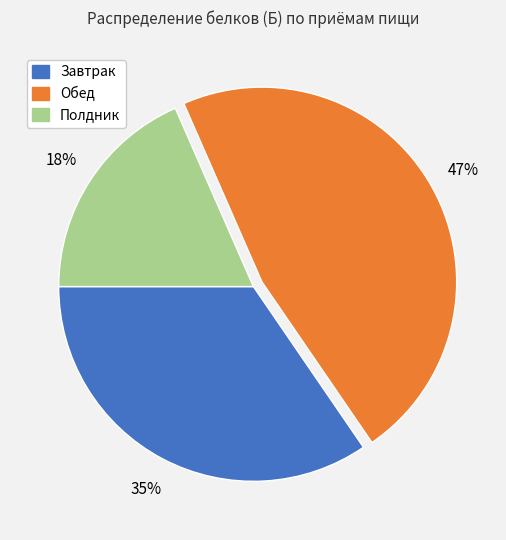

To the nearest percent, what is the difference between the Полдник and Обед slice percentages?

29%